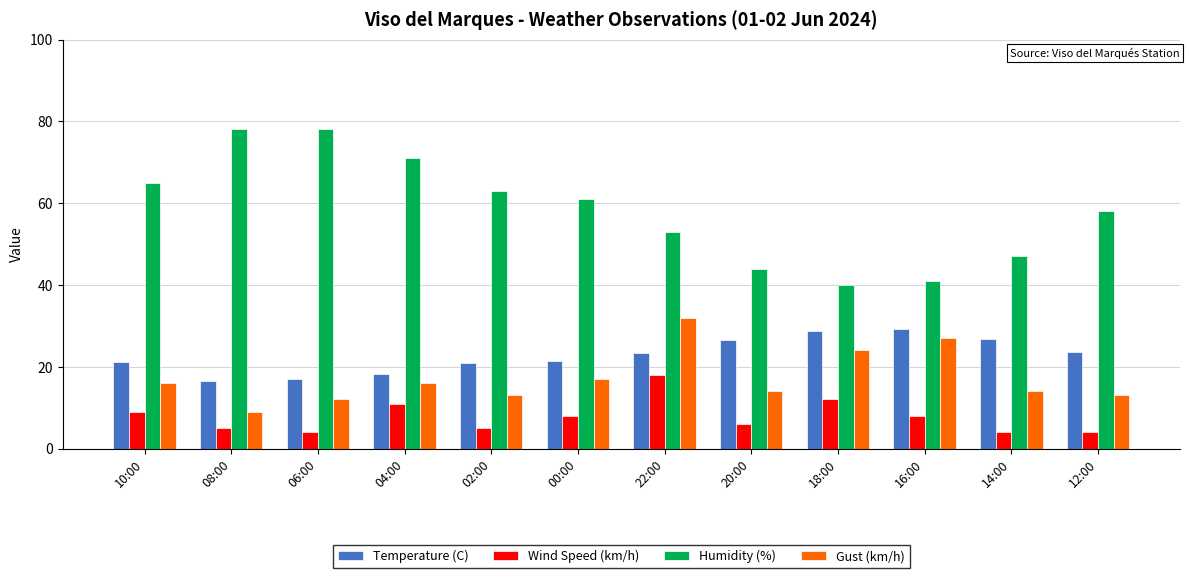

Are the bars horizontal?

No